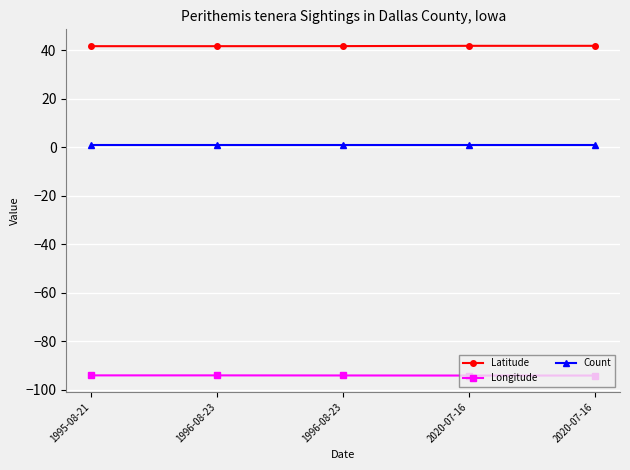

How many lines are shown in the chart?

3